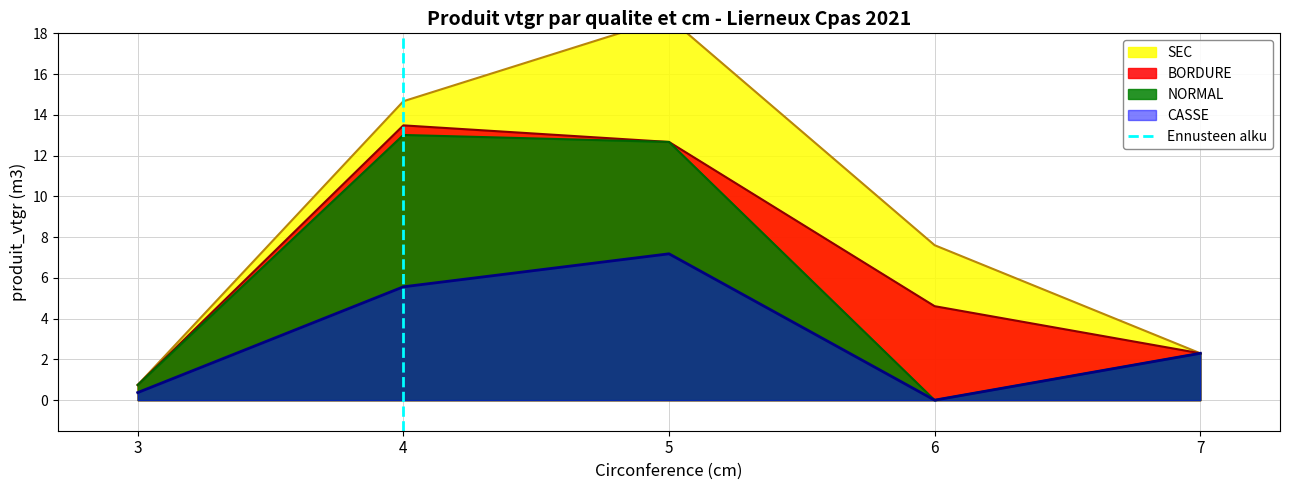

Is it true that NORMAL equals 0.7 at 3?

True